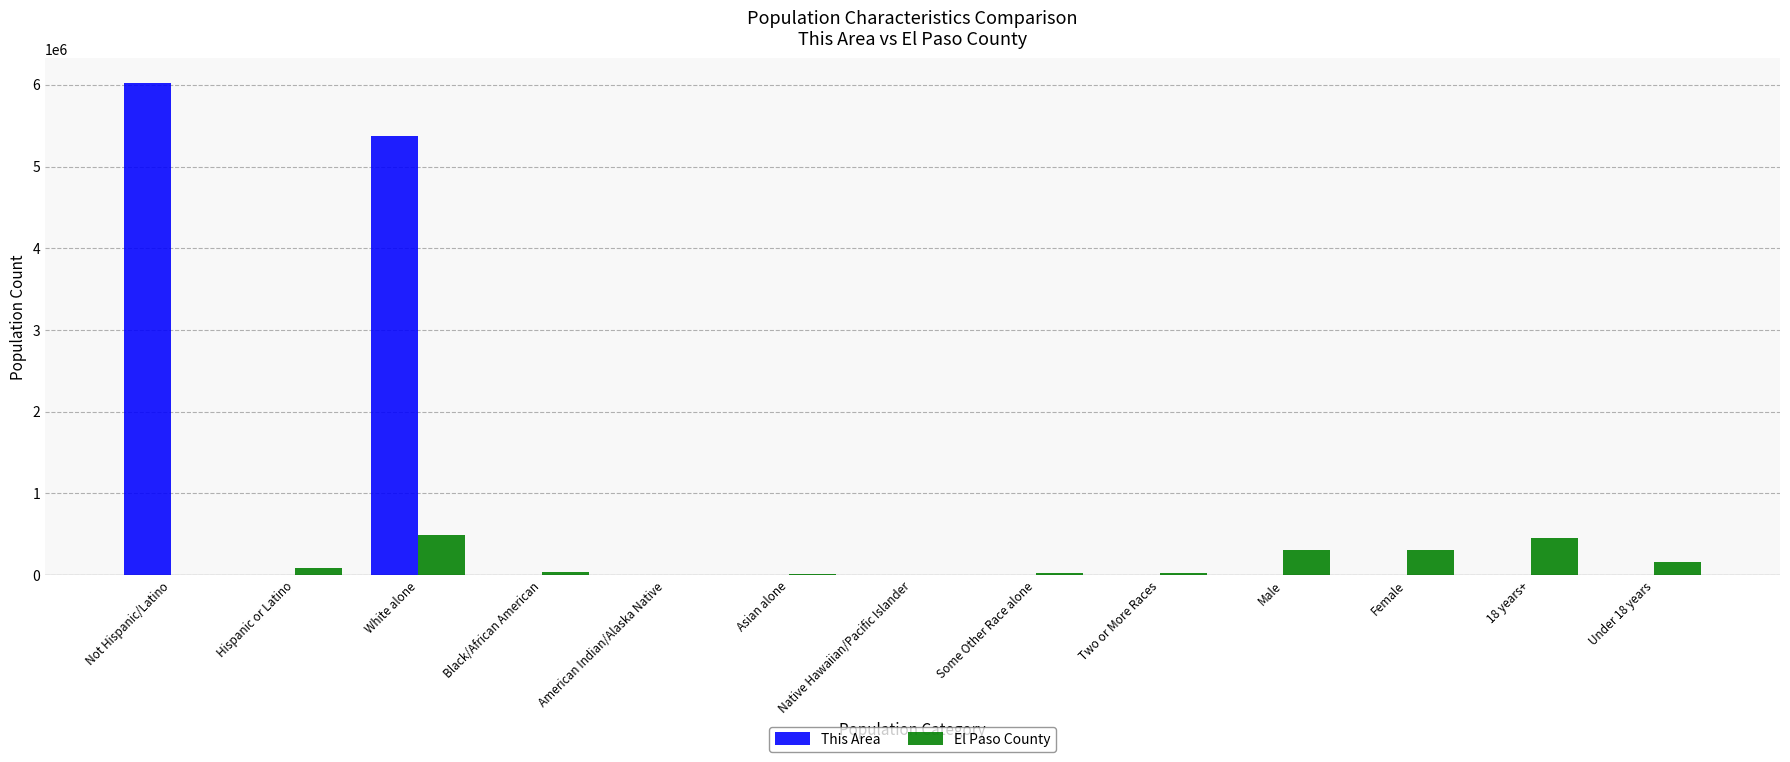

At which category is the sum across all series the highest?

Not Hispanic/Latino